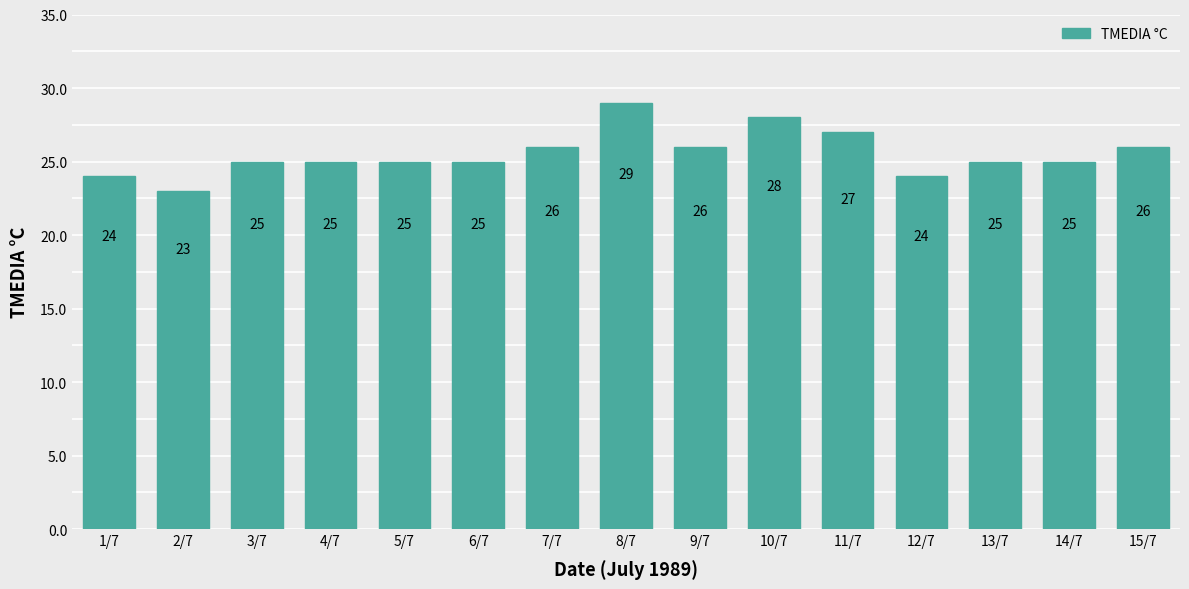

What is the greatest value displayed?

29